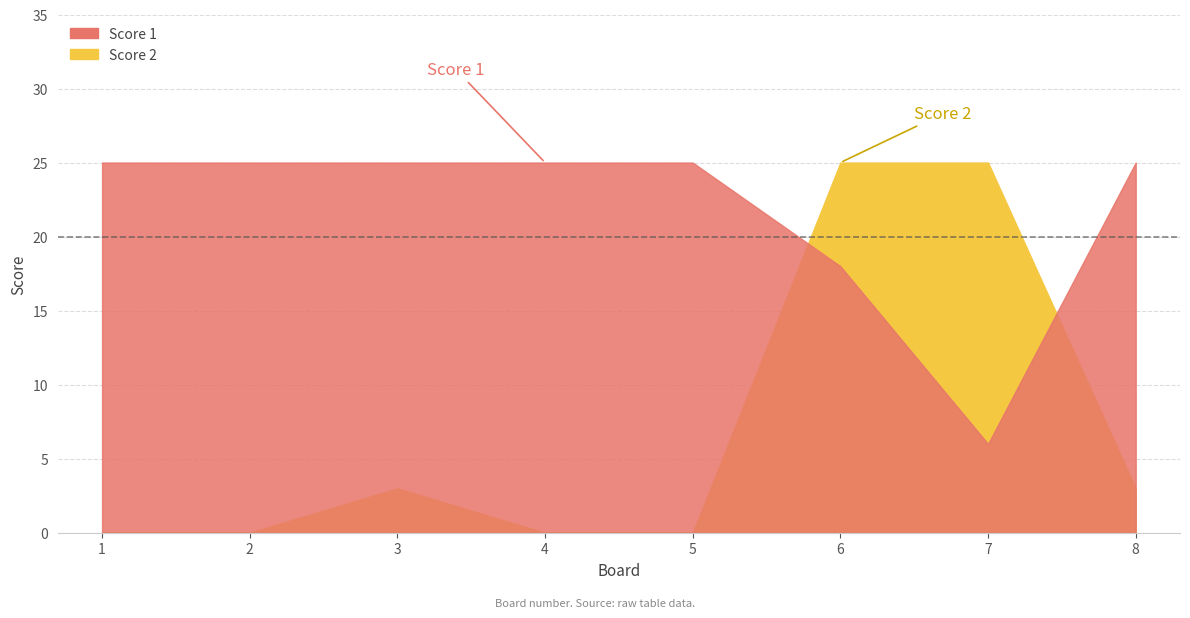

Which has a higher value, 5 or 7?

5